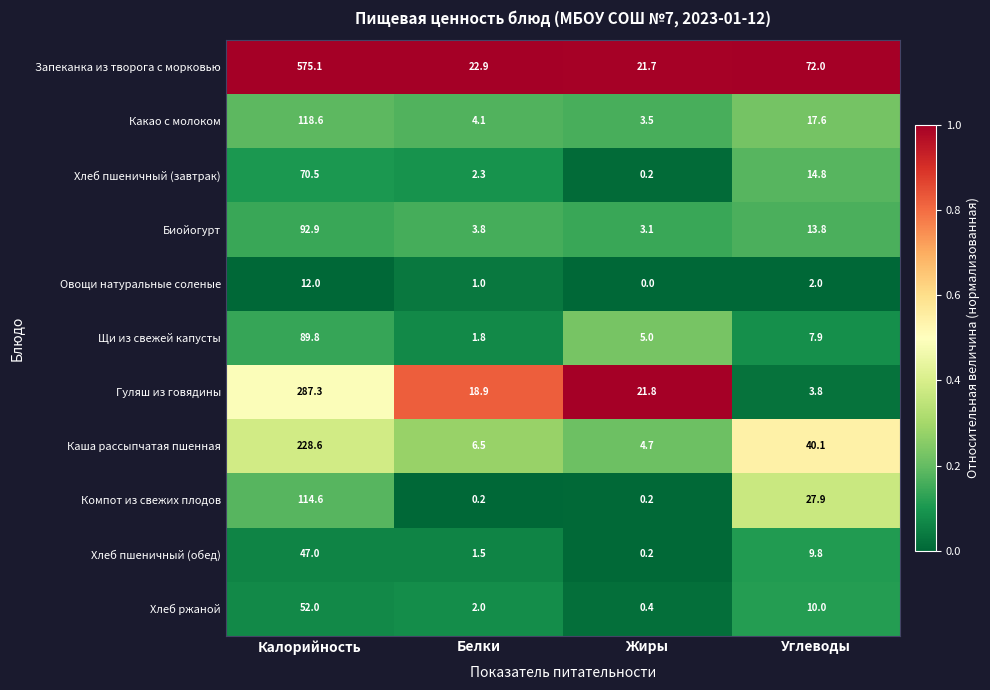

What is the difference between the Щи из свежей капусты values at Углеводы and Жиры?

2.9